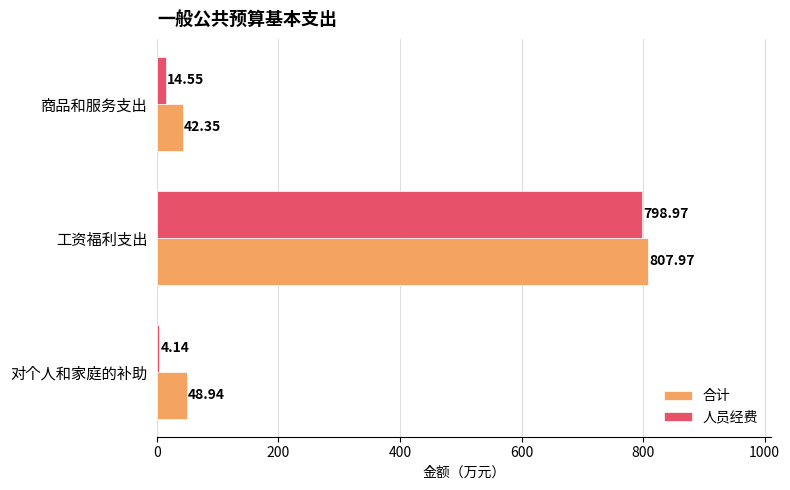

What is the greatest value displayed?

808.0